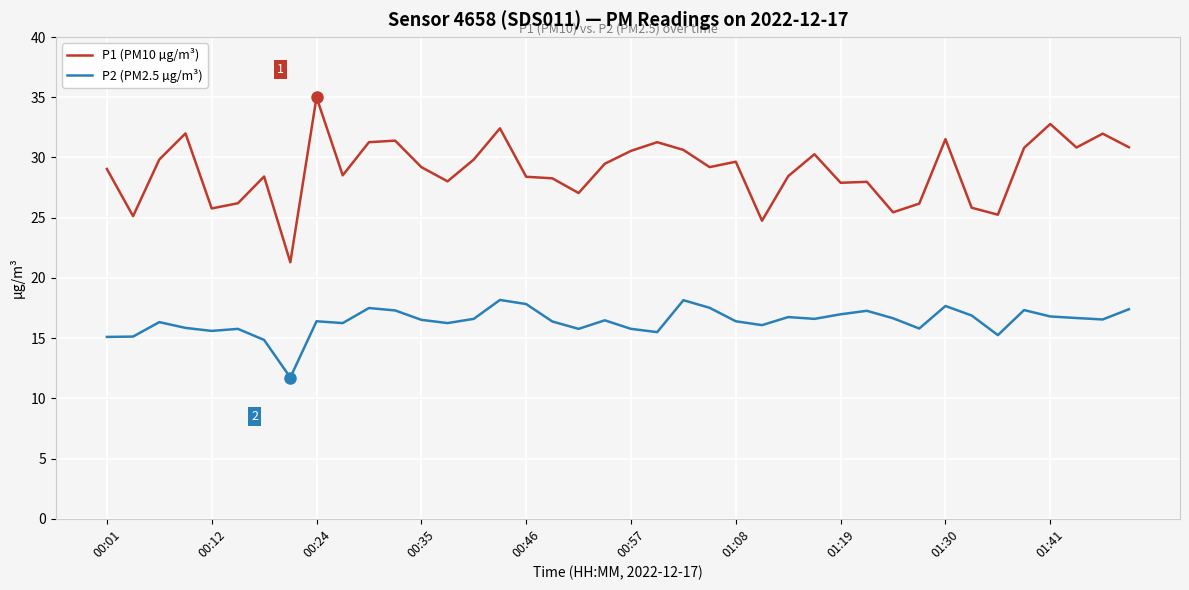

Does the chart have visible grid lines?

Yes